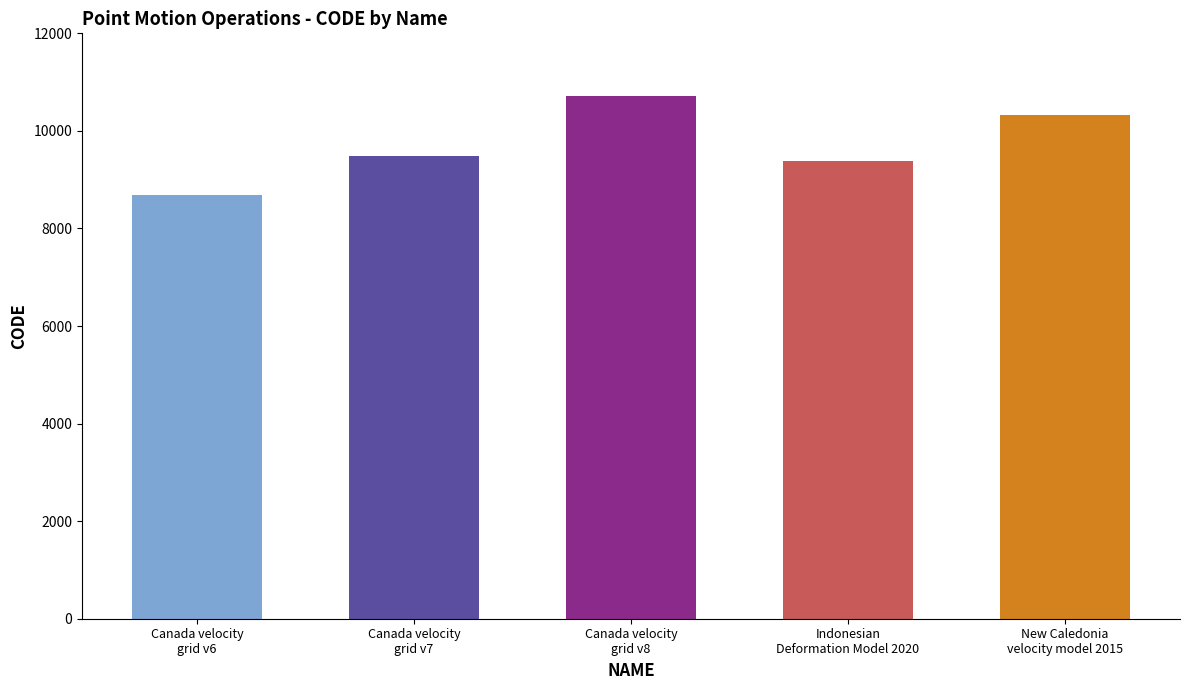

Count the number of data series in this chart.

1